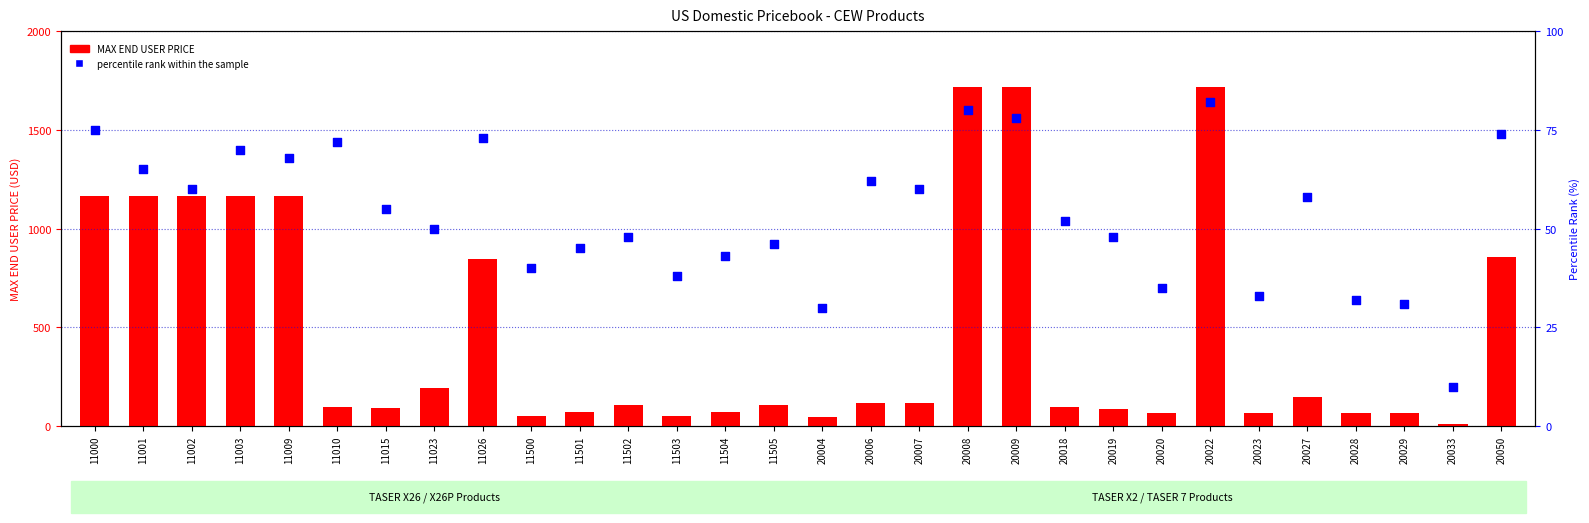

Is the value of MAX END USER PRICE at 11001 greater than the value of percentile rank within the sample at 20007?

Yes